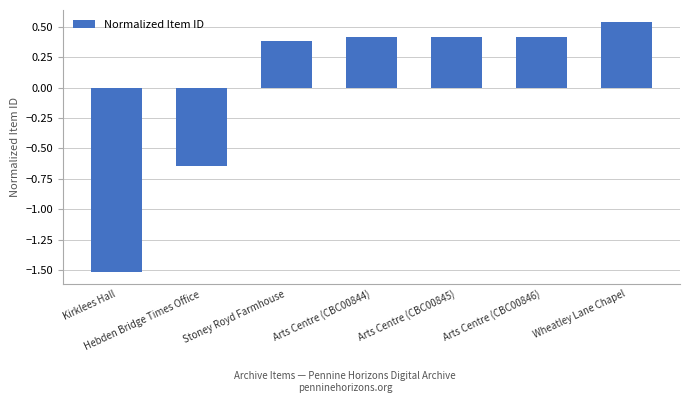

What position from the left is Arts Centre (CBC00846)?

6